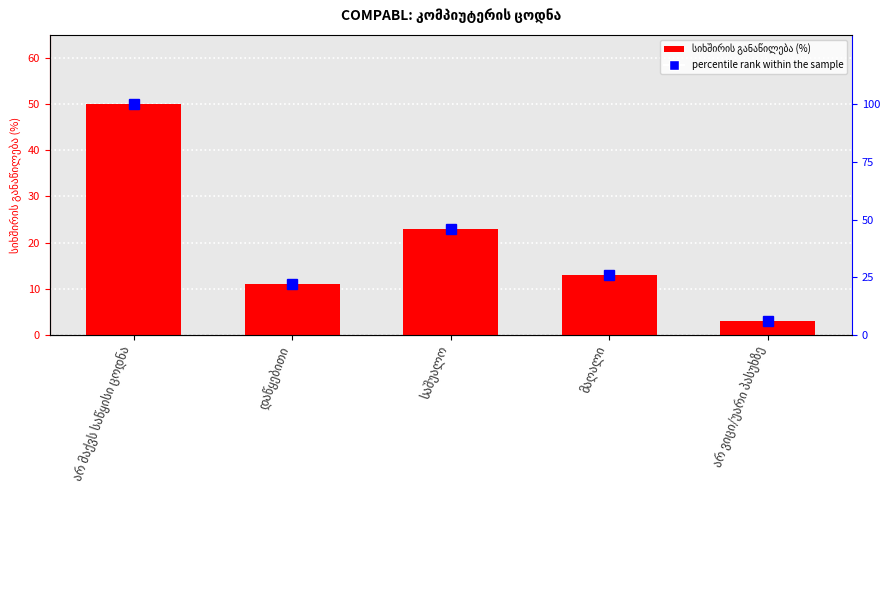

What is the average value of the percentile rank within the sample series?

40